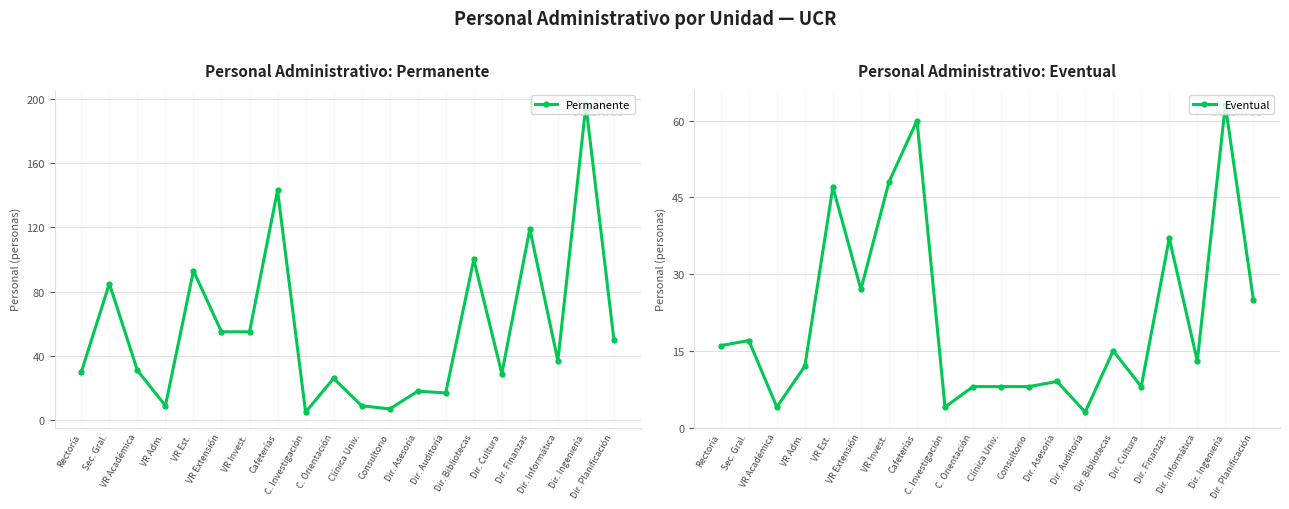

At how many categories does at least one series exceed 89?

5